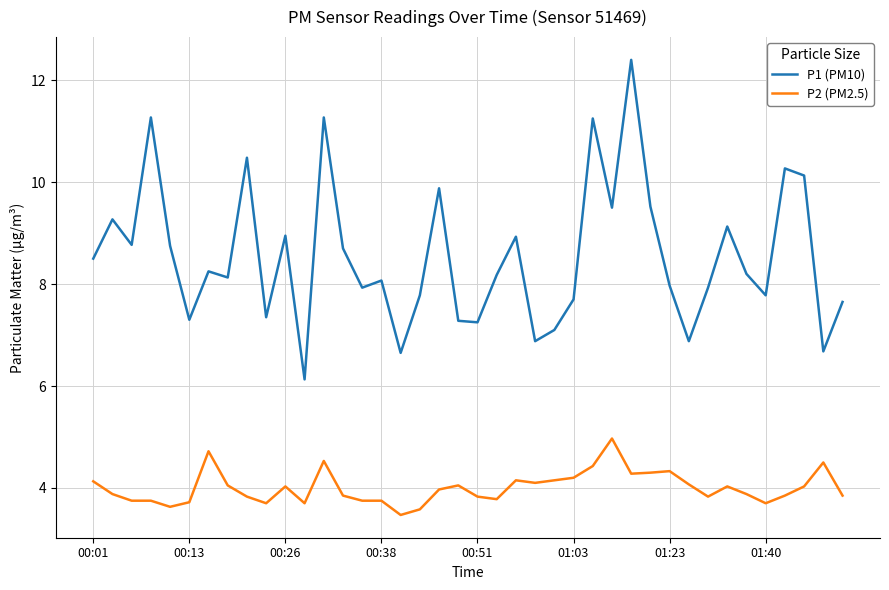

True or false: P2 (PM2.5) and P1 (PM10) intersect in this chart.

False